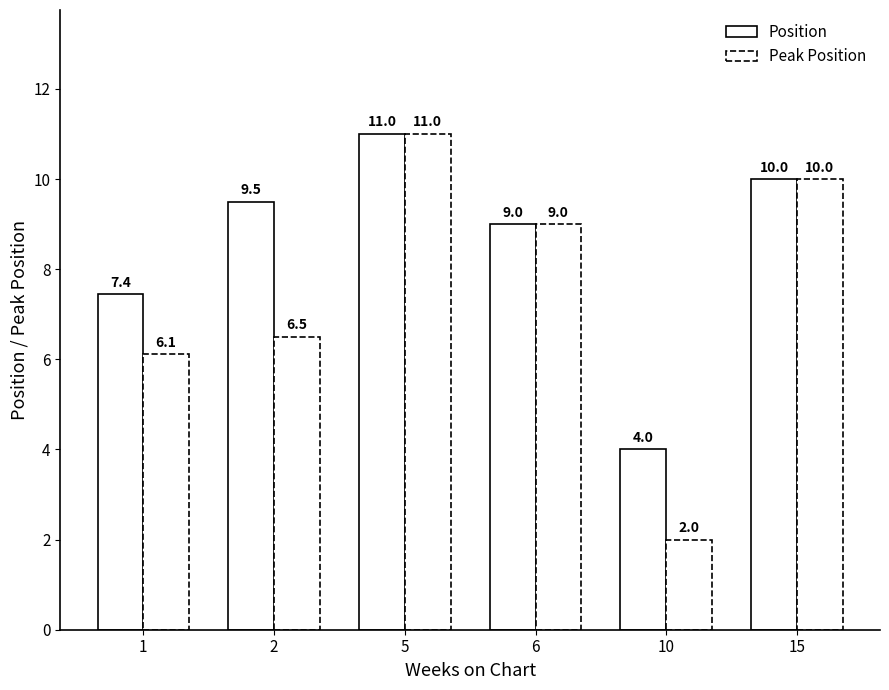

At how many categories does at least one series exceed 4?

5